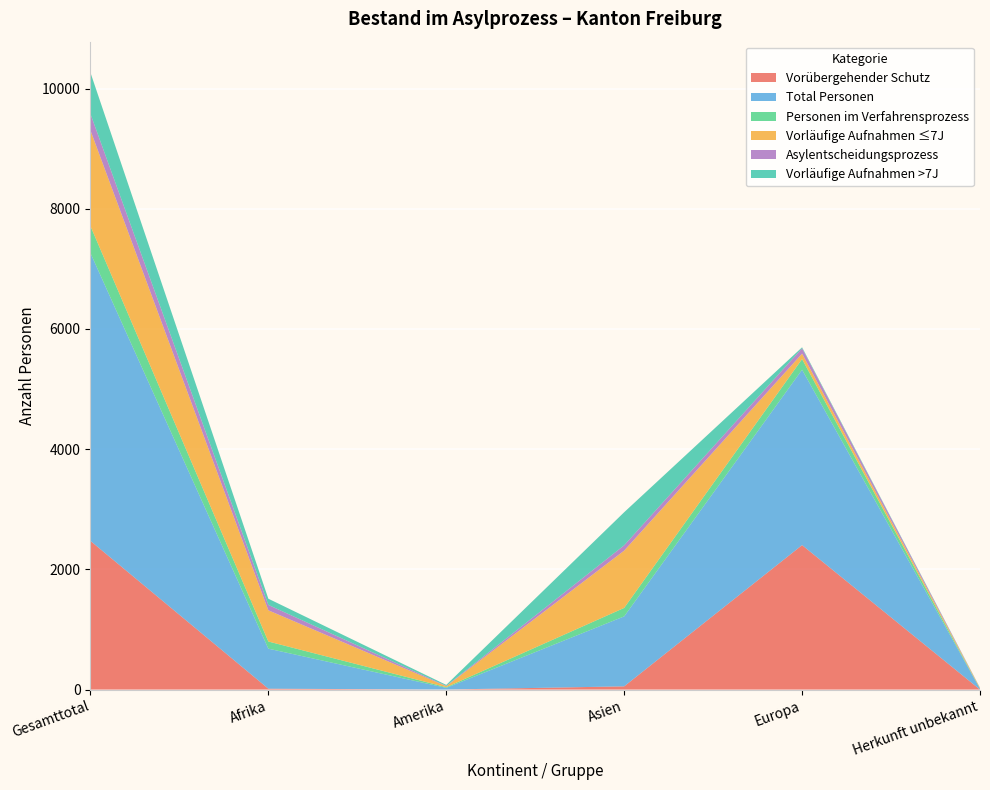

Reading right to left, transcribe all the data shown in this chart.

Vorübergehender Schutz: Herkunft unbekannt=0	Europa=2404	Asien=54	Amerika=1	Afrika=15	Gesamttotal=2474
Total Personen: Herkunft unbekannt=14	Europa=2918	Asien=1164	Amerika=28	Afrika=666	Gesamttotal=4790
Personen im Verfahrensprozess: Herkunft unbekannt=1	Europa=177	Asien=141	Amerika=11	Afrika=119	Gesamttotal=449
Vorläufige Aufnahmen ≤7J: Herkunft unbekannt=13	Europa=91	Asien=953	Amerika=16	Afrika=519	Gesamttotal=1592
Asylentscheidungsprozess: Herkunft unbekannt=1	Europa=89	Asien=89	Amerika=6	Afrika=90	Gesamttotal=275
Vorläufige Aufnahmen >7J: Herkunft unbekannt=2	Europa=16	Asien=550	Amerika=16	Afrika=103	Gesamttotal=687